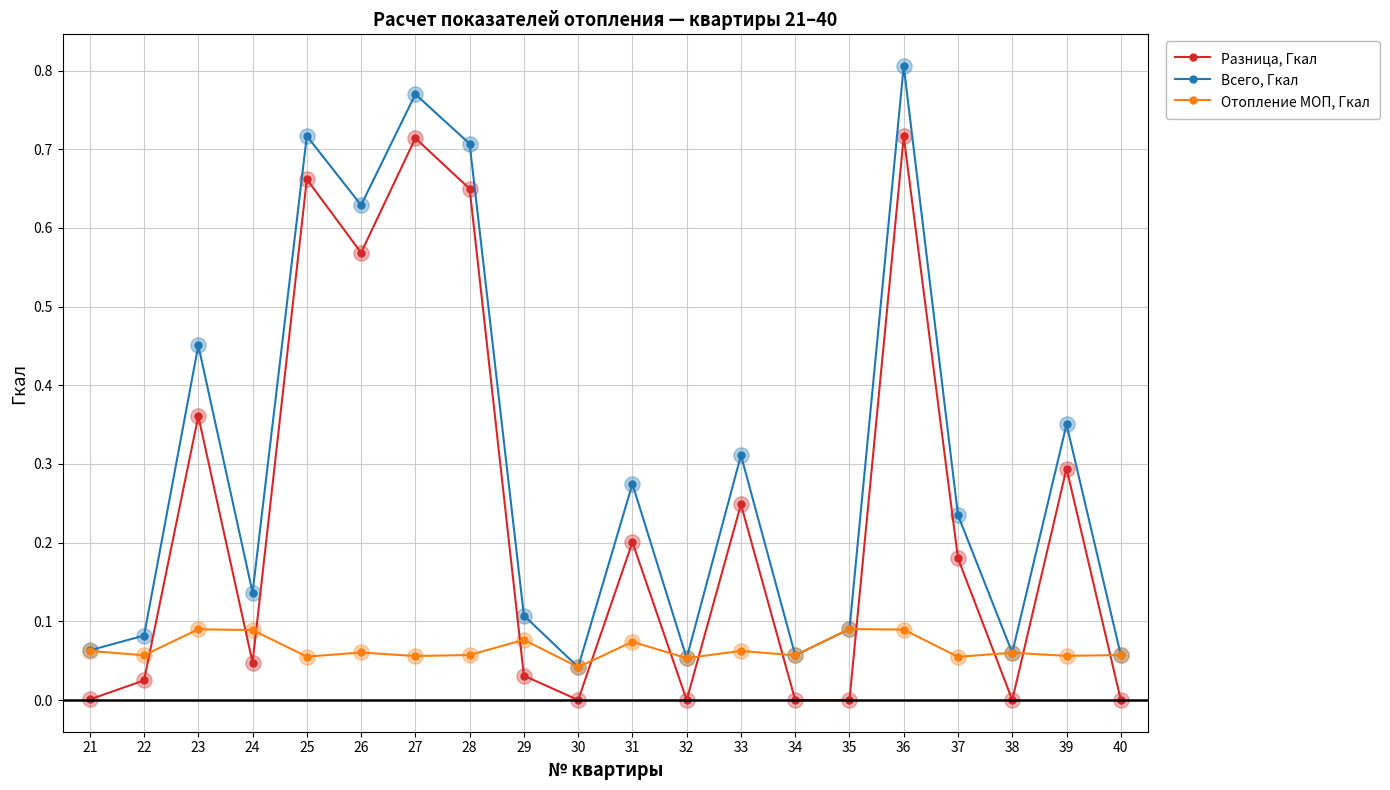

What are all the series names shown in the legend?

Разница, Гкал, Всего, Гкал, Отопление МОП, Гкал